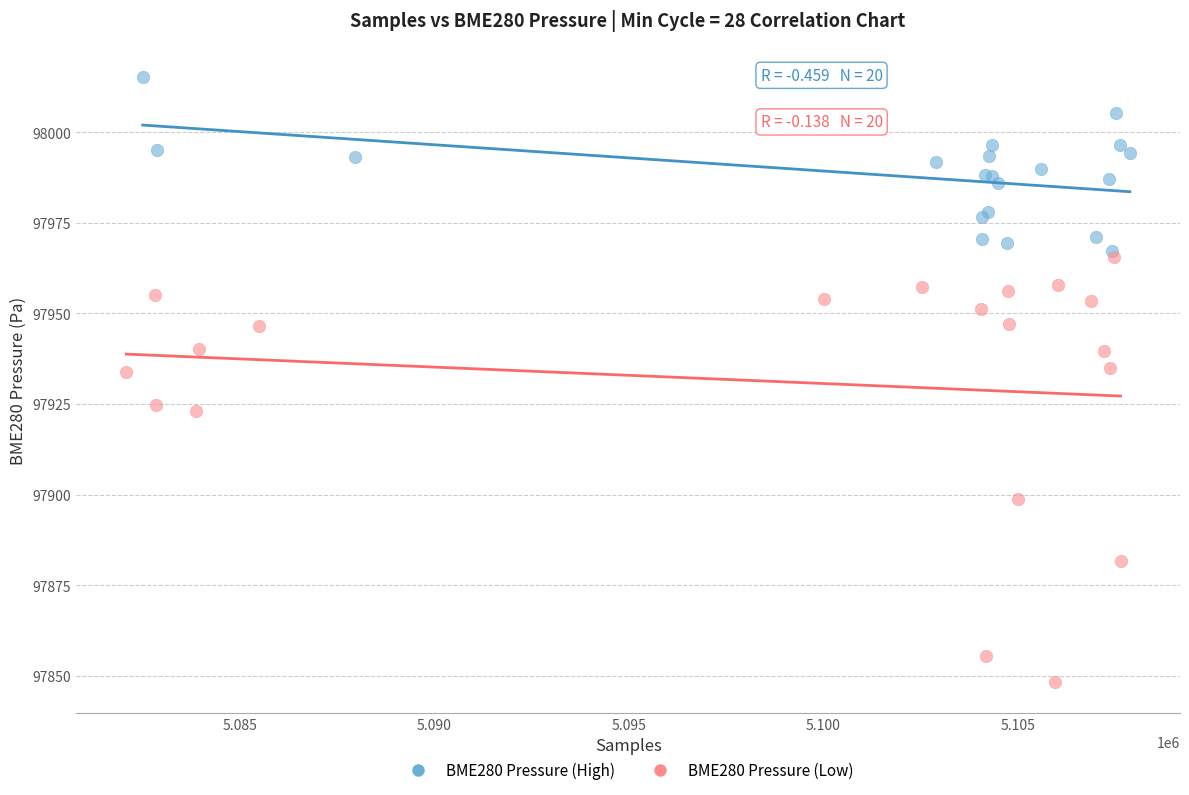

Which series has the widest spread of Y values?

BME280 Pressure (Low)